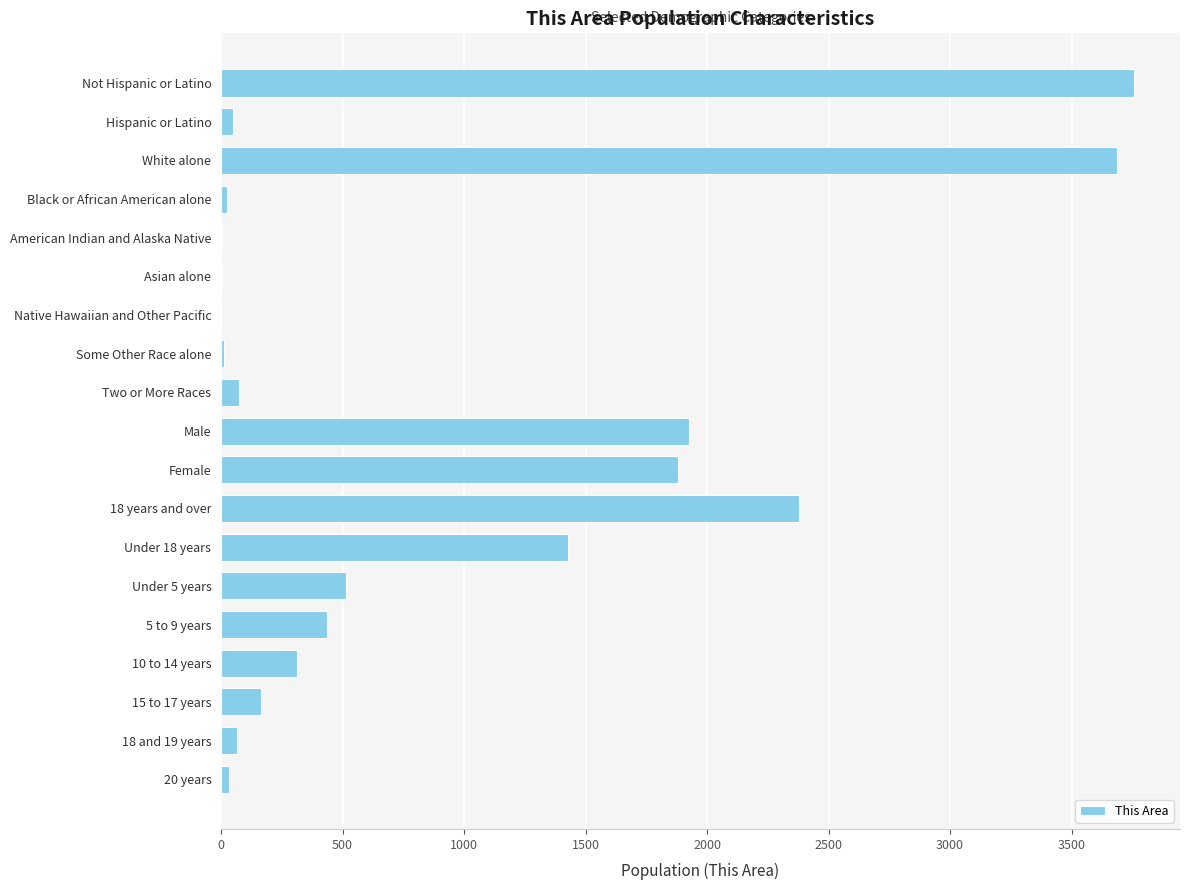

What is the sum of all values?

16751